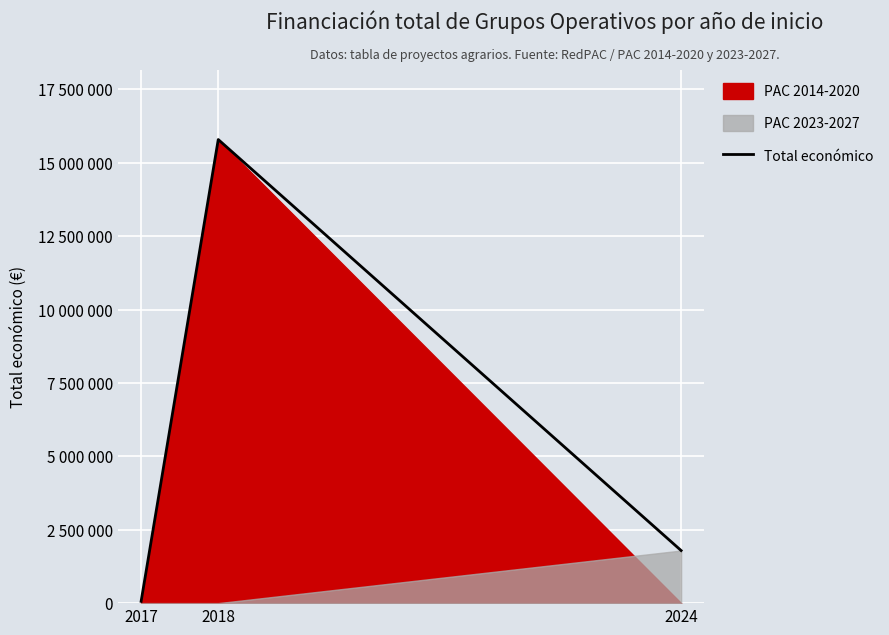

Rank the categories by value from lowest to highest.

2017, 2024, 2018